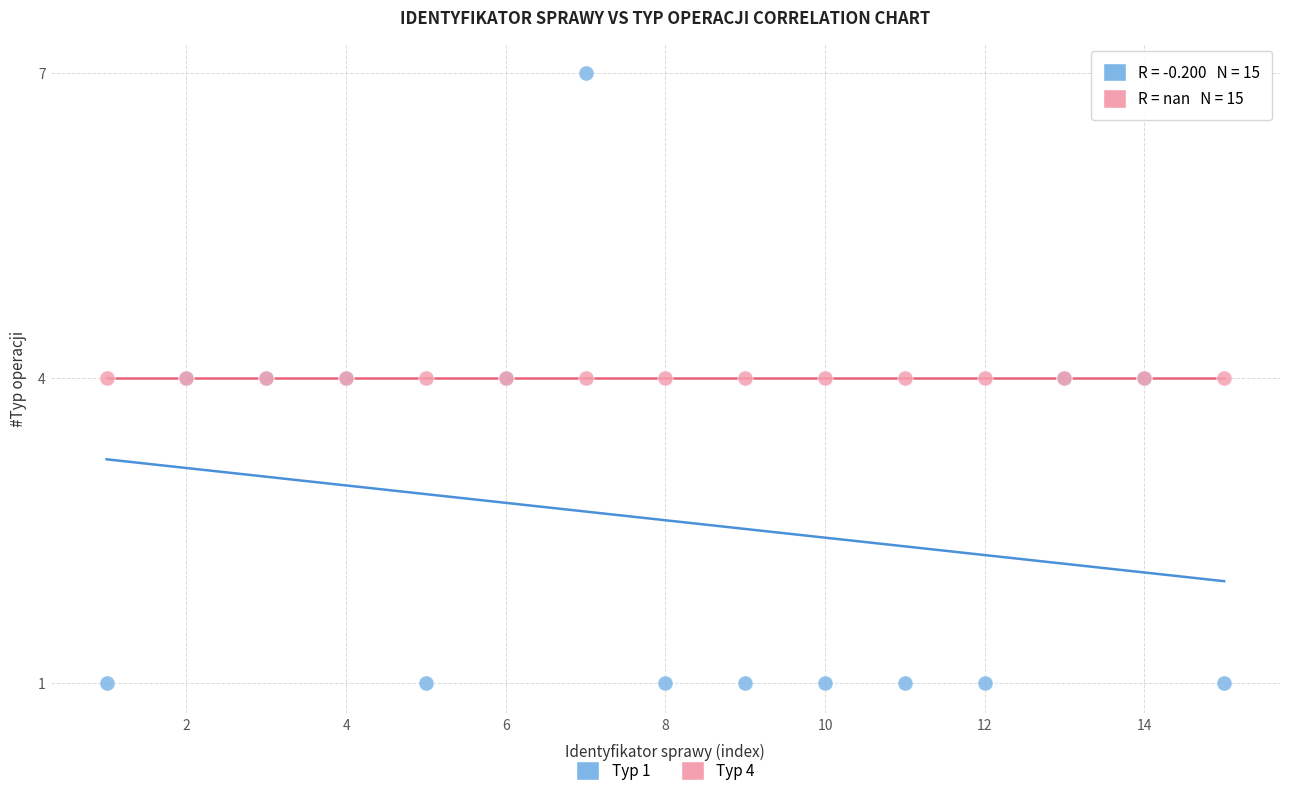

Which series contains the lowest Y value?

Typ 1